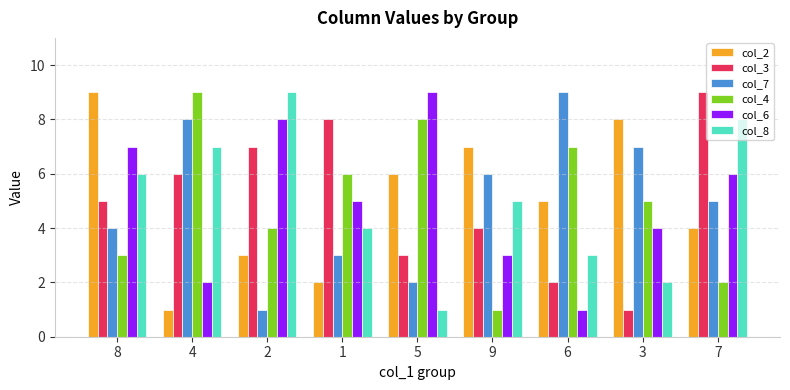

What is the difference between the highest and lowest values at 5?

8